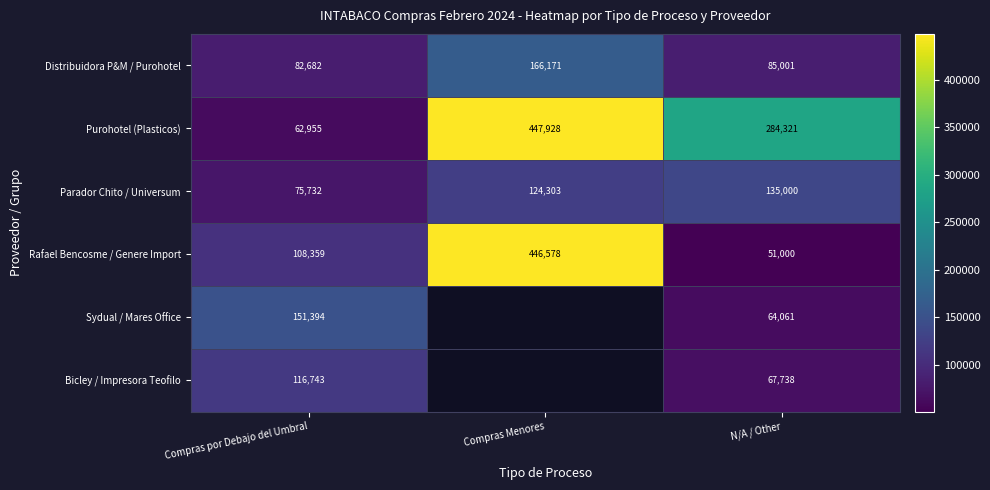

Count the number of categories in the chart.

3